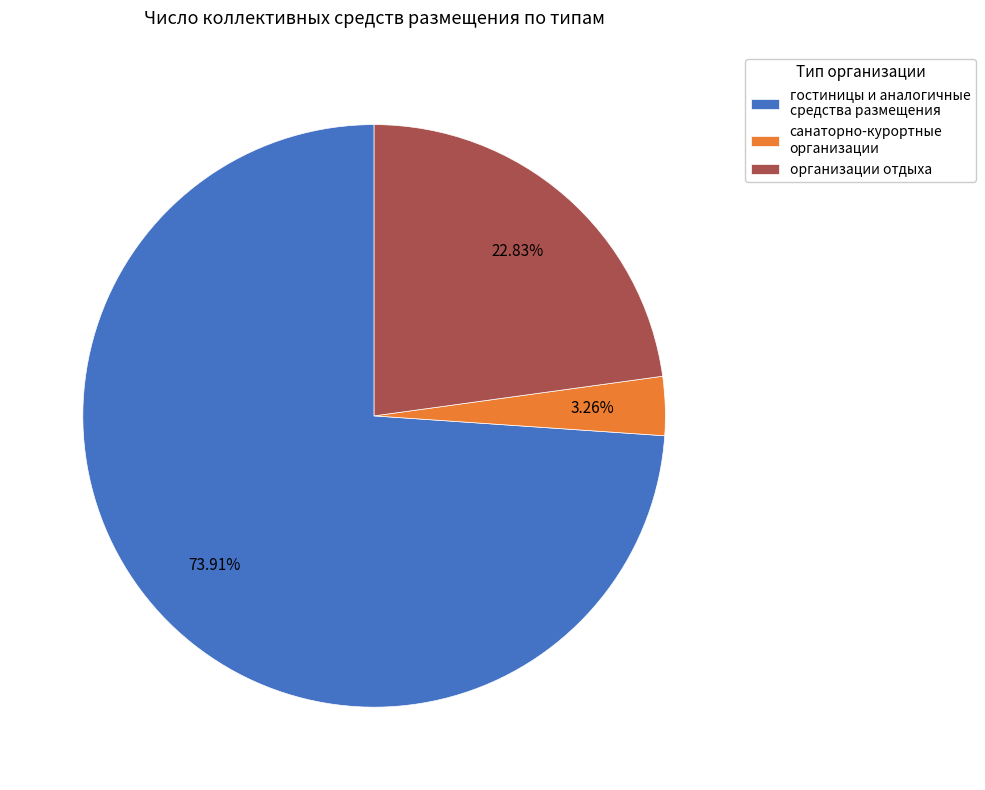

Between гостиницы и аналогичные средства размещения and организации отдыха, which is larger?

гостиницы и аналогичные средства размещения